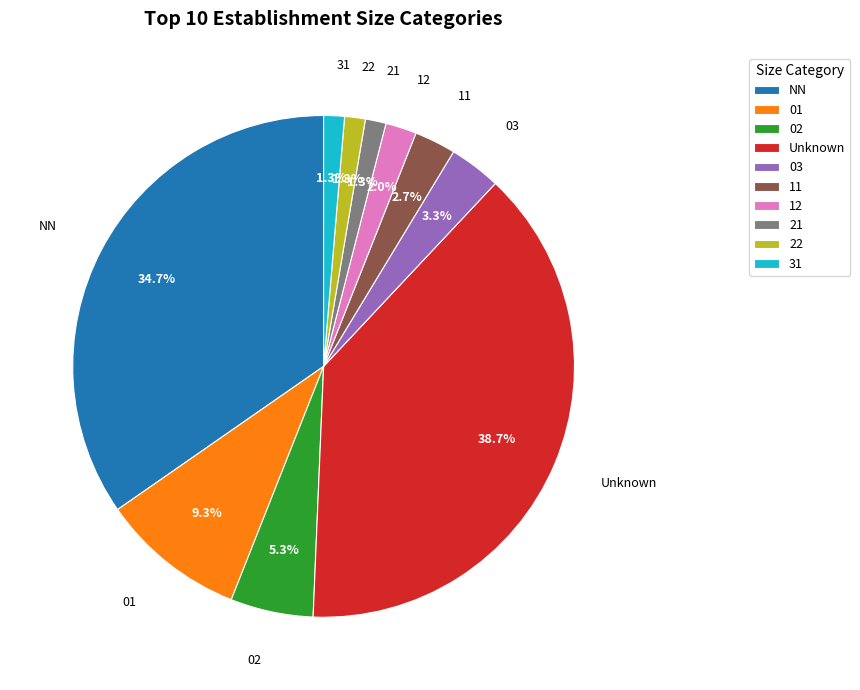

Count the number of slices in the pie.

10